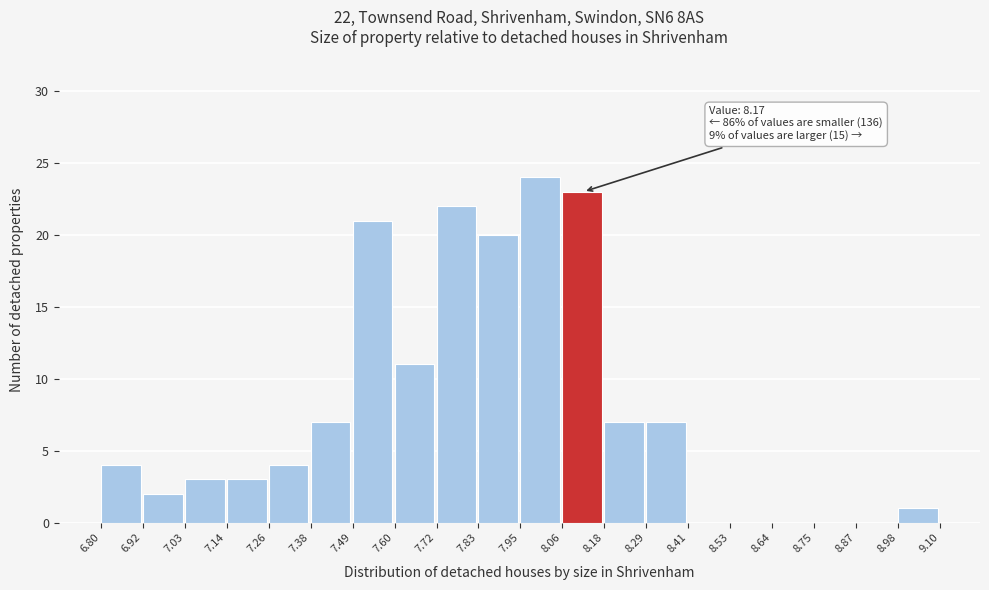

Over which range of the x-axis is the bar tallest?

7.95 to 8.06